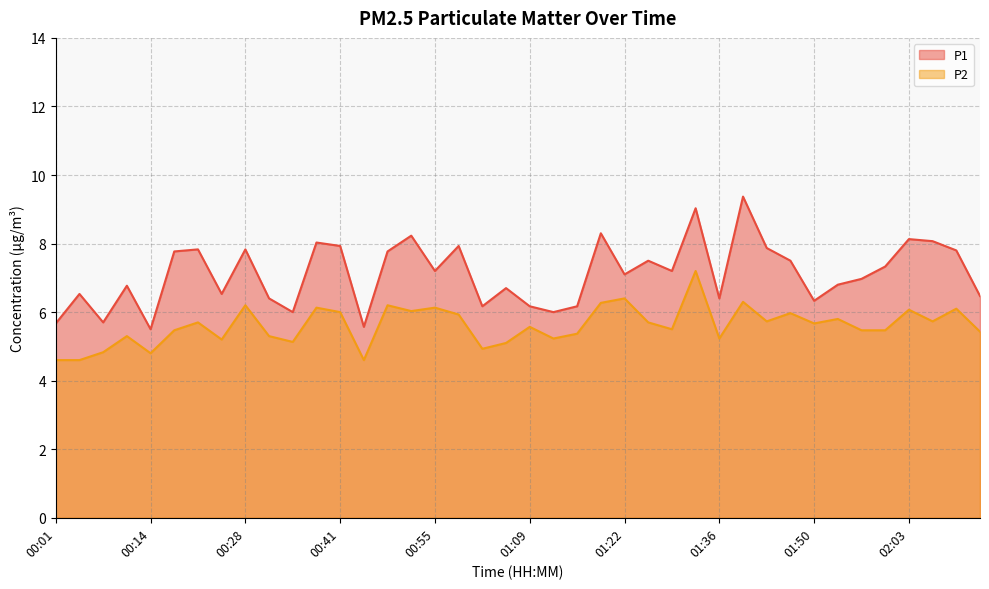

How many data points in P2 are less than 5?

6